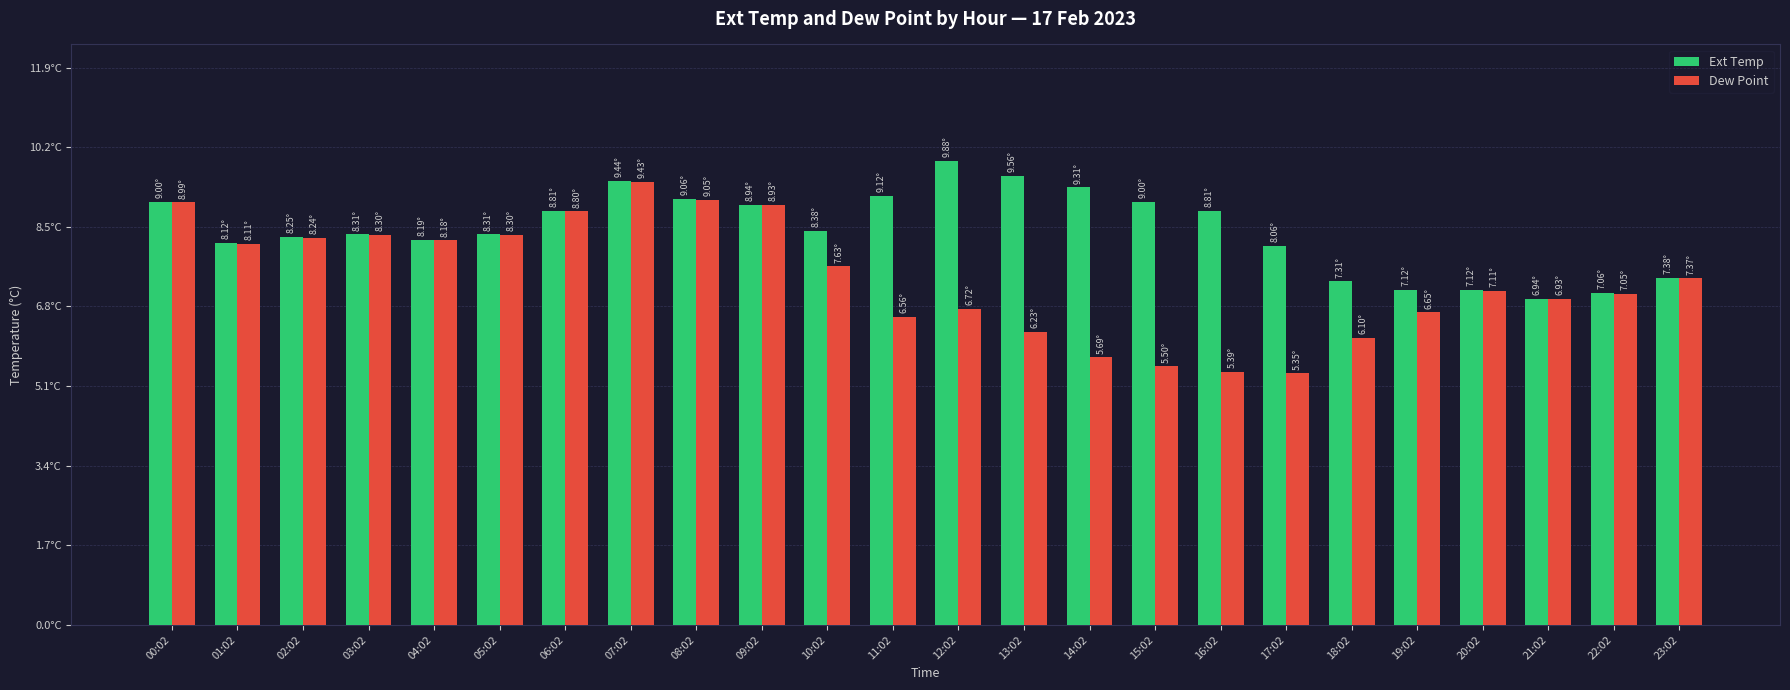

At which label does Dew Point reach its peak?

07:02